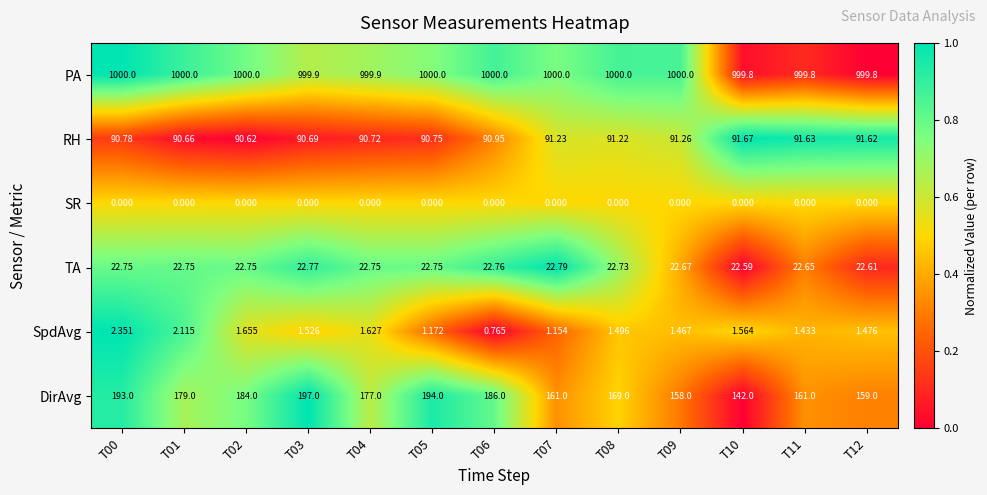

Rank the series at T00 from highest to lowest value.

PA, DirAvg, RH, TA, SpdAvg, SR